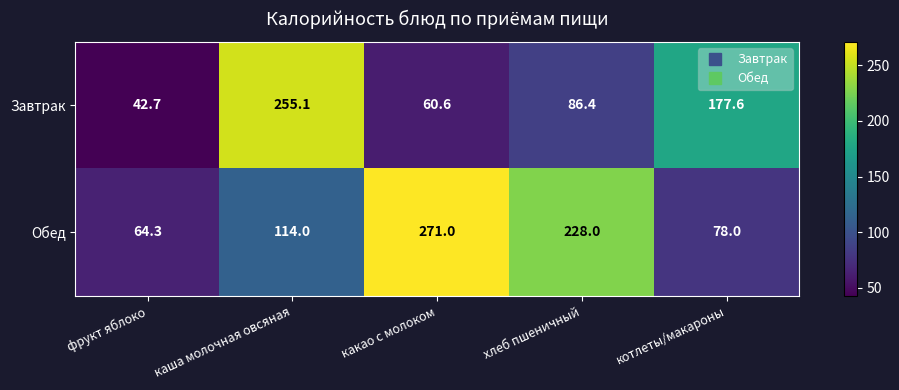

Reading left to right, list all the values displayed in this chart.

Завтрак: 42.7	255.1	60.6	86.4	177.6
Обед: 64.3	114.0	271.0	228.0	78.0